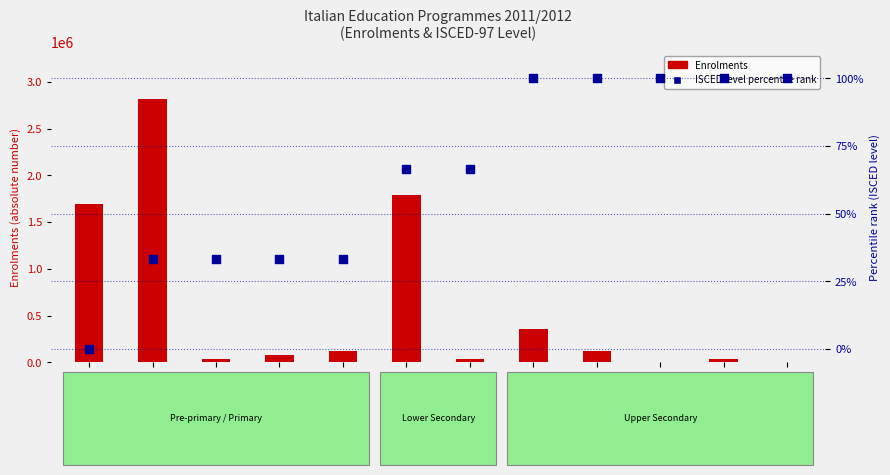

Which series contains the lowest Y value?

ISCED level percentile rank